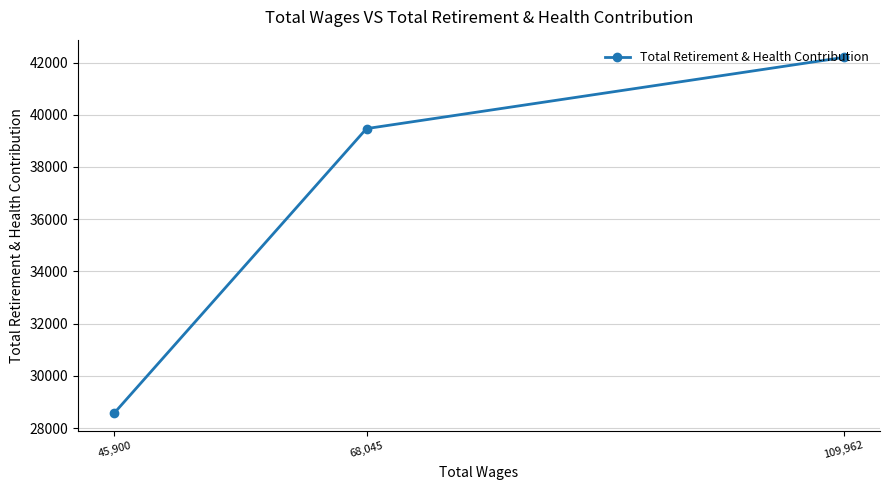

List the labels in order of value, largest first.

109,962, 68,045, 45,900